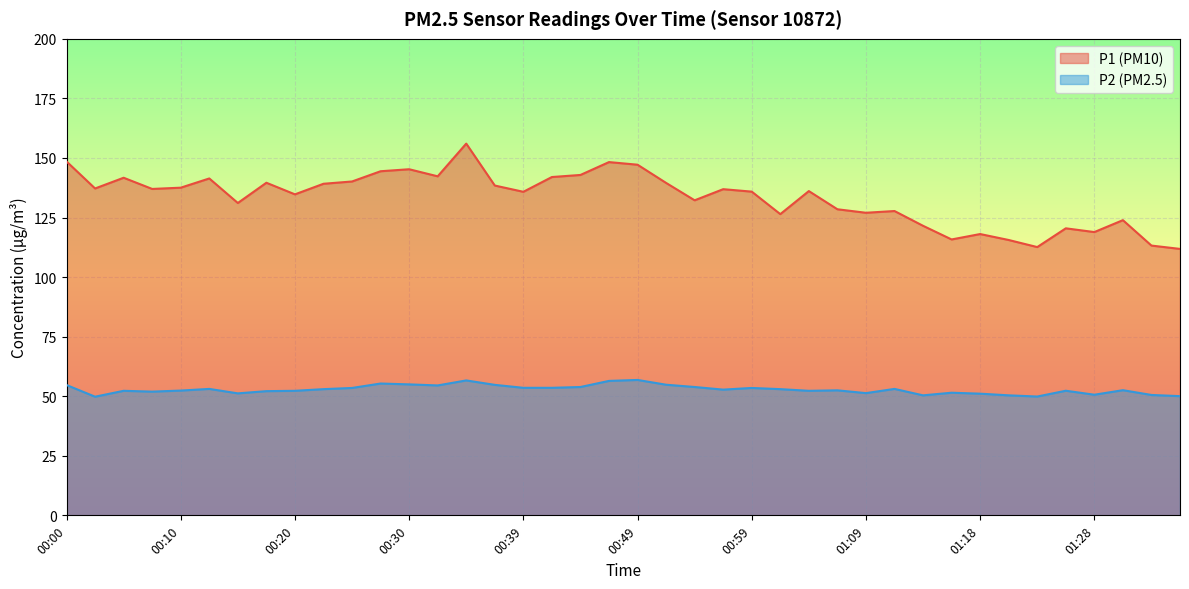

At how many categories does at least one series exceed 51?

40